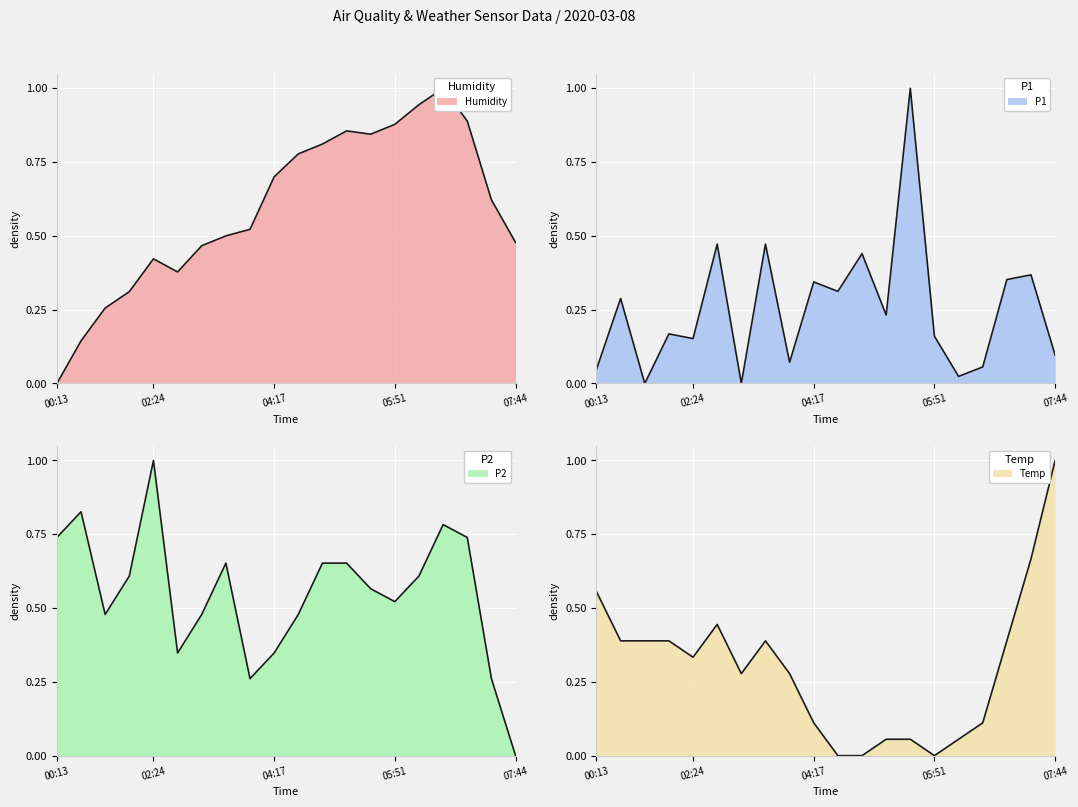

How many categories are shown in the chart?

20